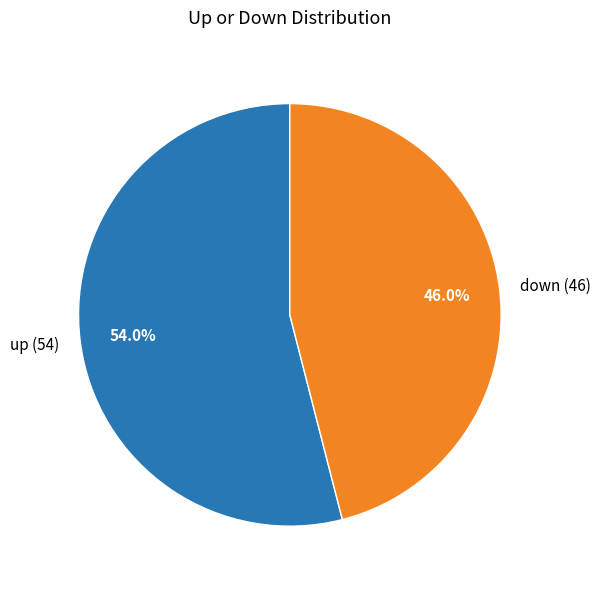

Combined, what portion of the pie is down and up?

100.0%